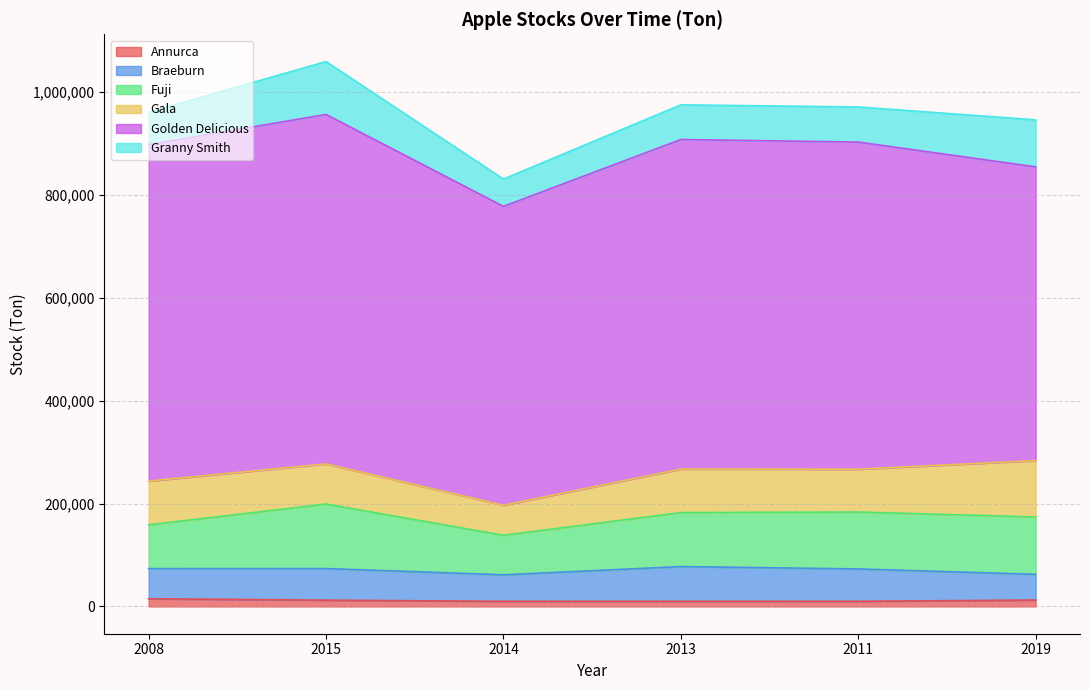

What is the difference between the maximum and minimum values in the Braeburn series?

17585.9